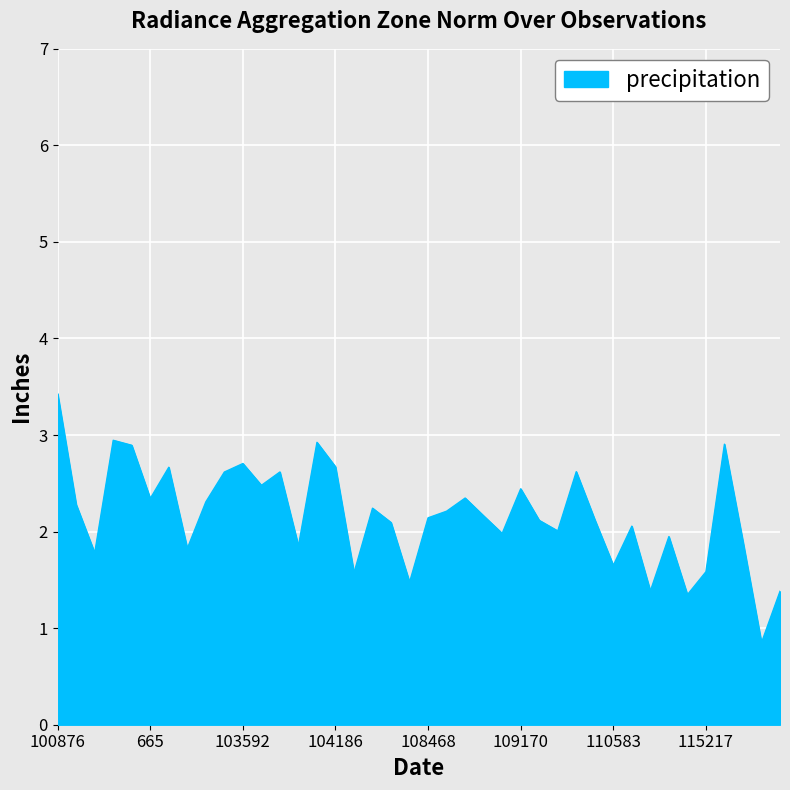

Does the chart display data point markers on the line(s)?

No